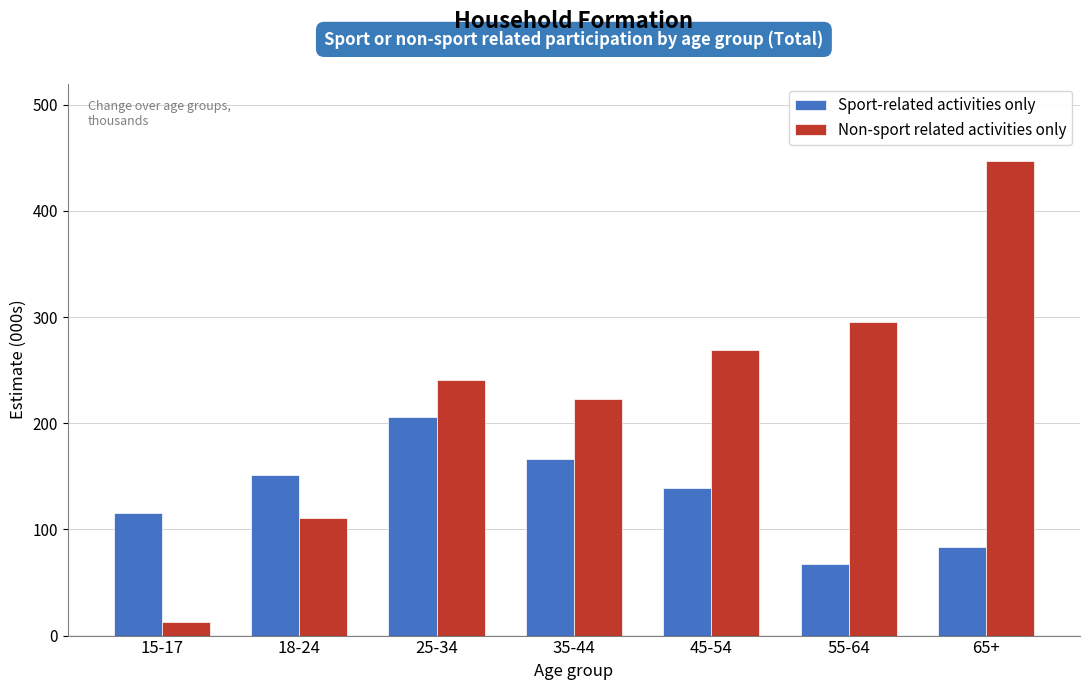

What is the spread (max minus min) of values at 65+?

362.9